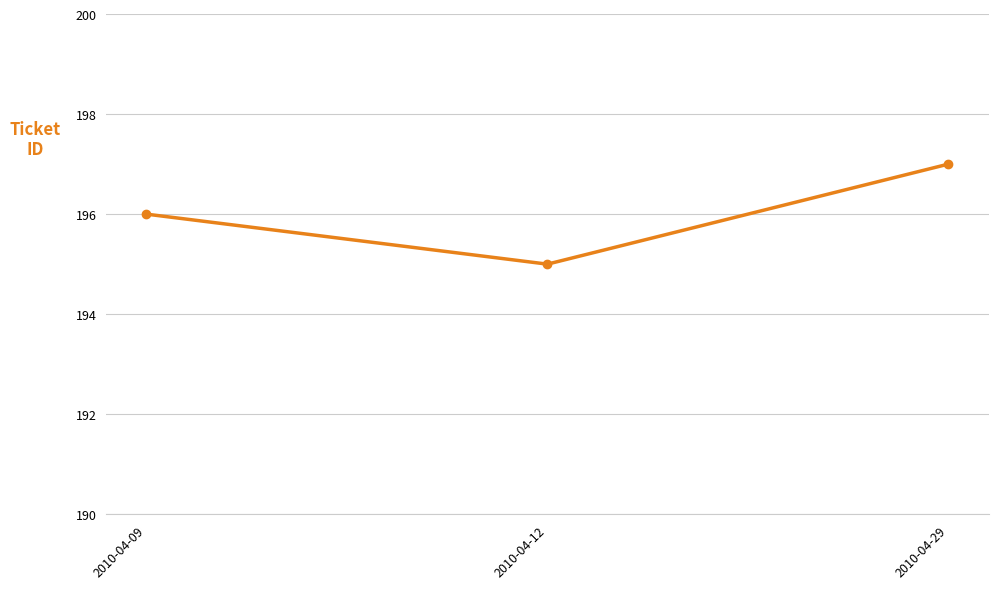

Does the chart display data point markers on the line(s)?

Yes